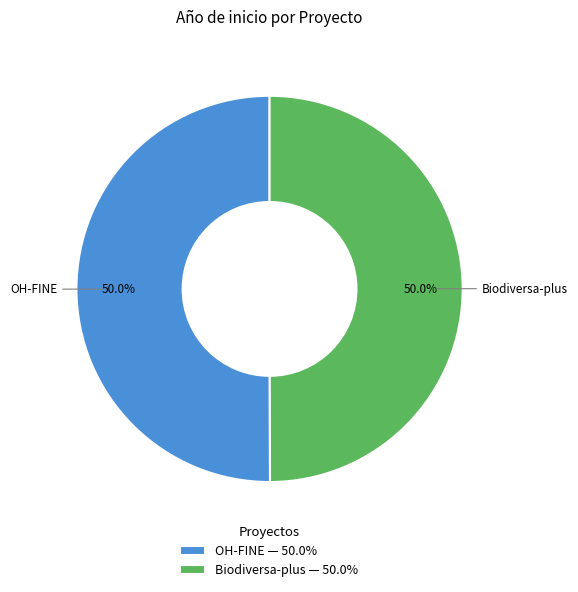

Is the sum of Biodiversa-plus — 50.0% and OH-FINE — 50.0% greater than half?

Yes